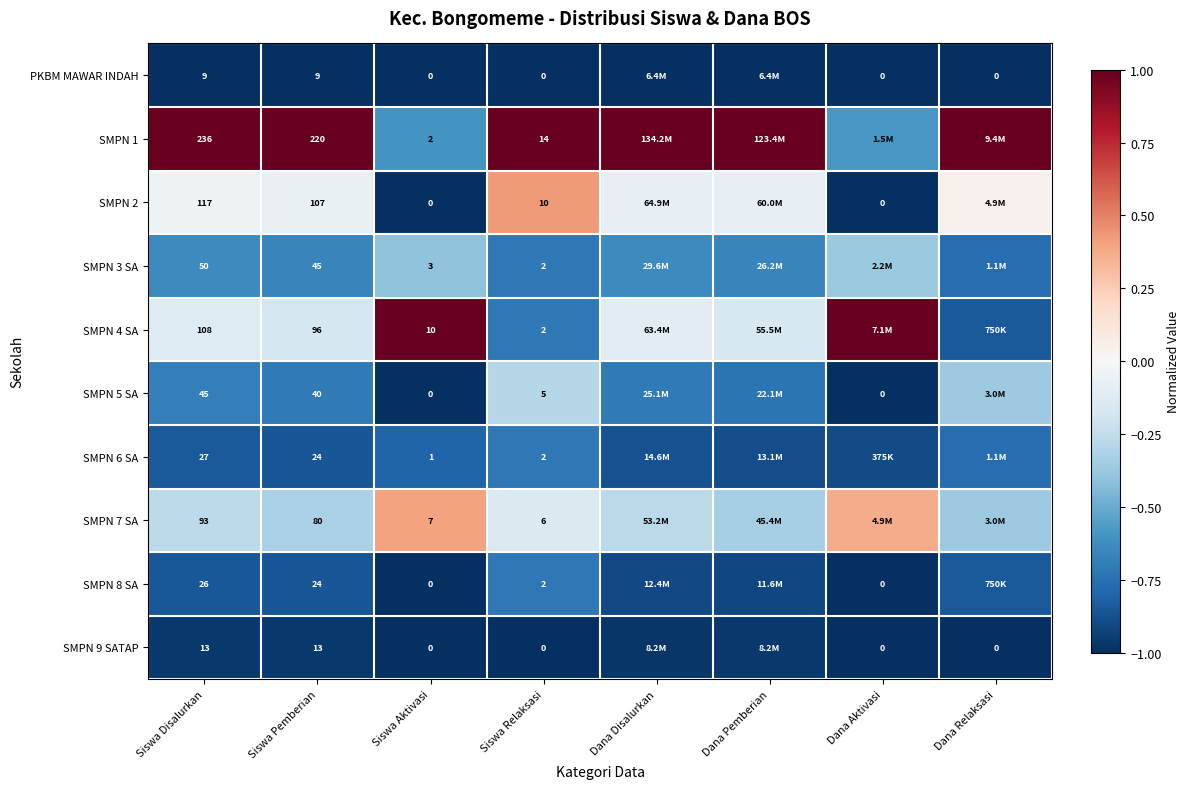

Is it true that SMPN 4 SA equals -0.2 at Dana Pemberian?

True